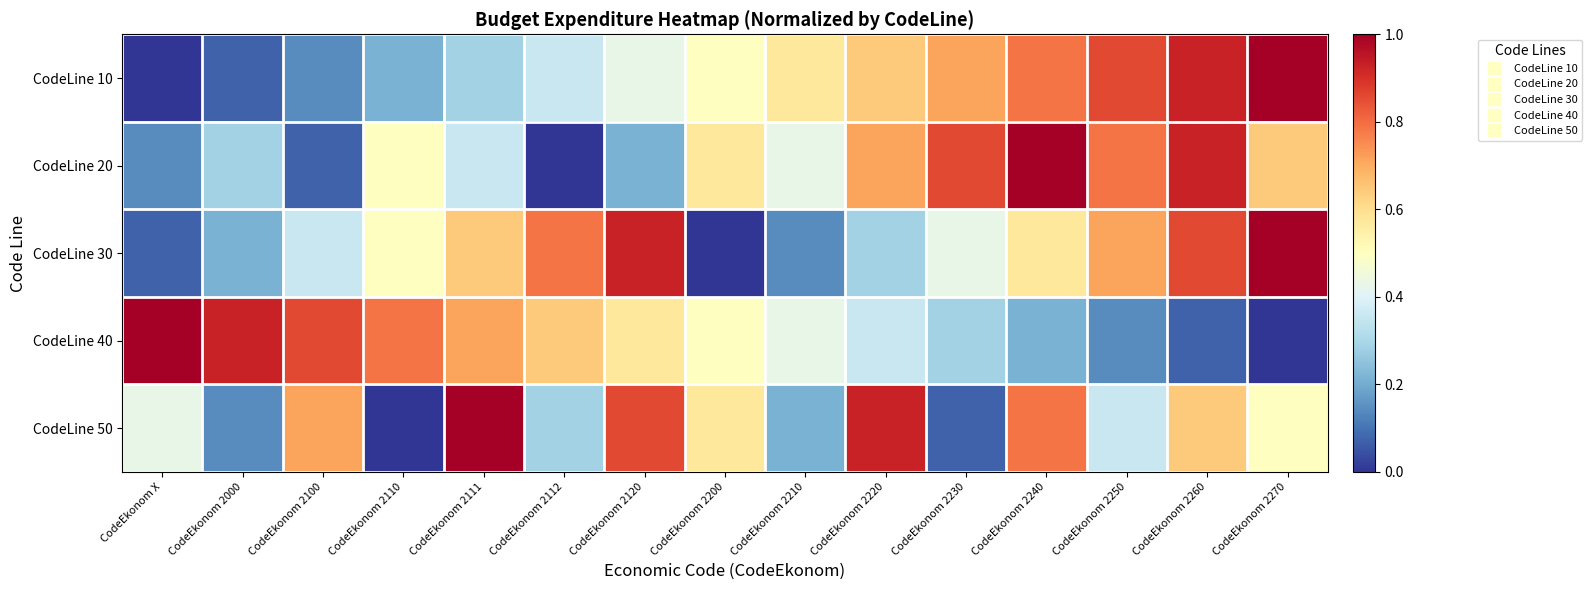

At how many categories does at least one series exceed 0?

15